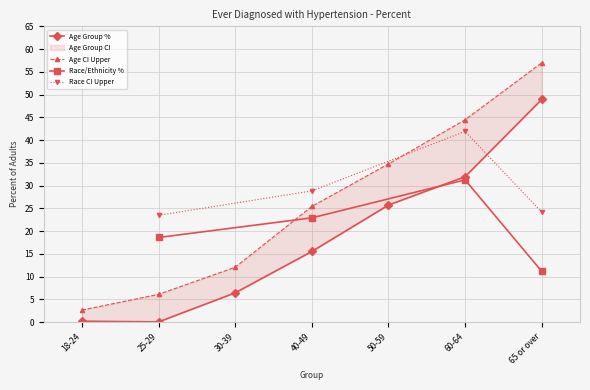

Which series has the largest range (max minus min)?

95% CI Upper